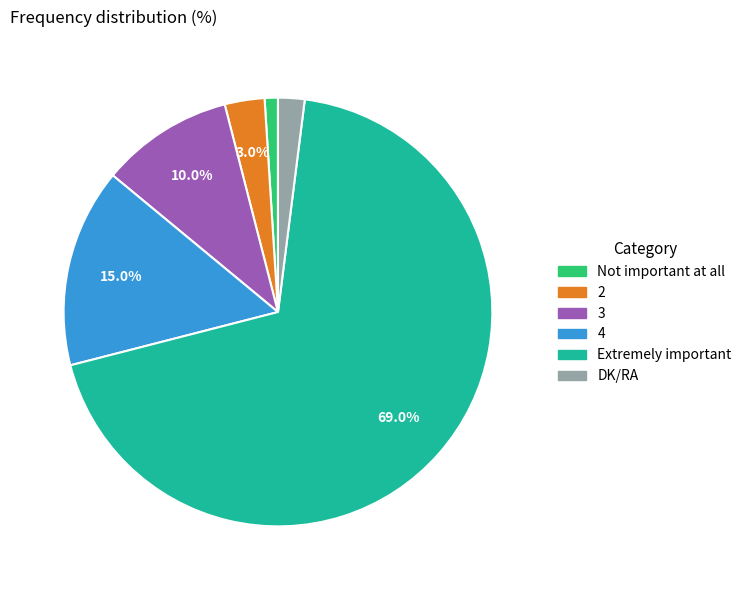

The Extremely important slice represents 69% of the pie. True or false?

True